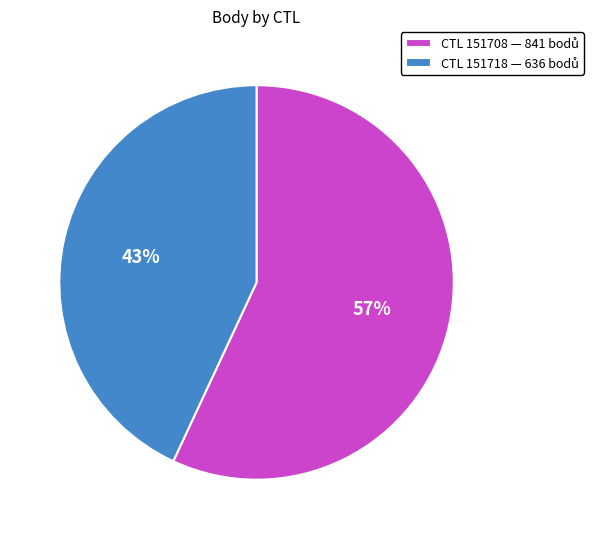

Is there any slice that represents more than half of the pie?

Yes